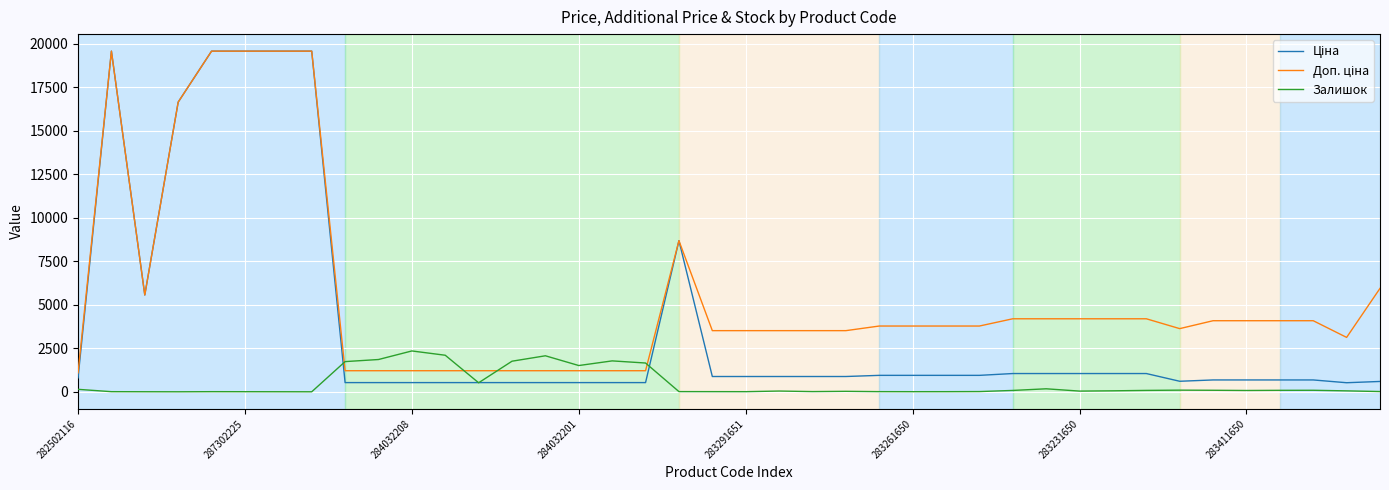

What is the maximum value for Залишок?

2346.0